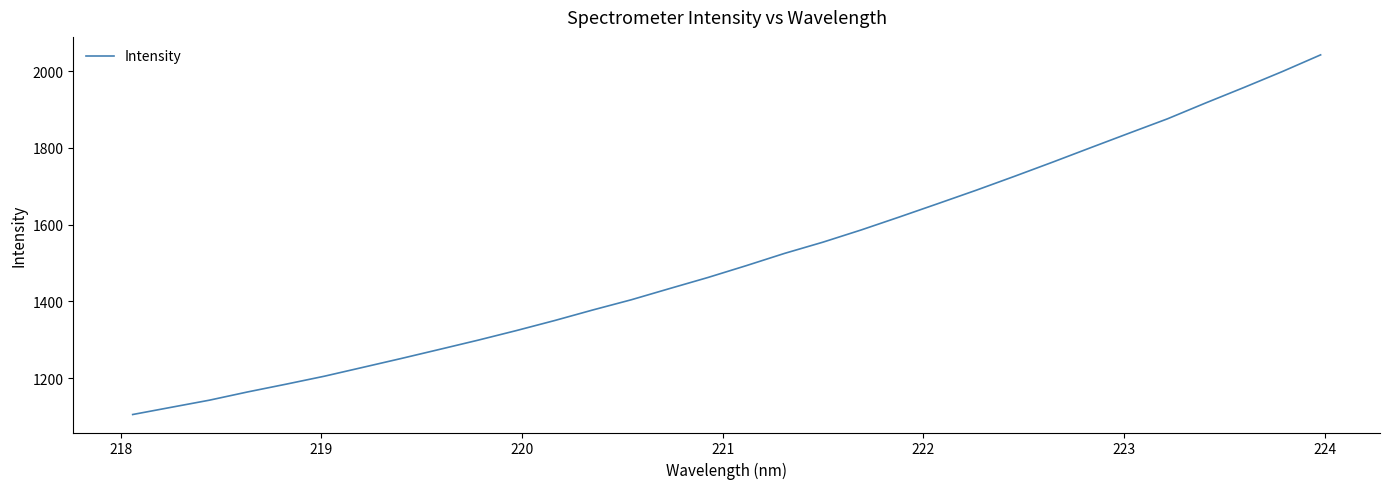

What is the smallest value displayed?

1105.0